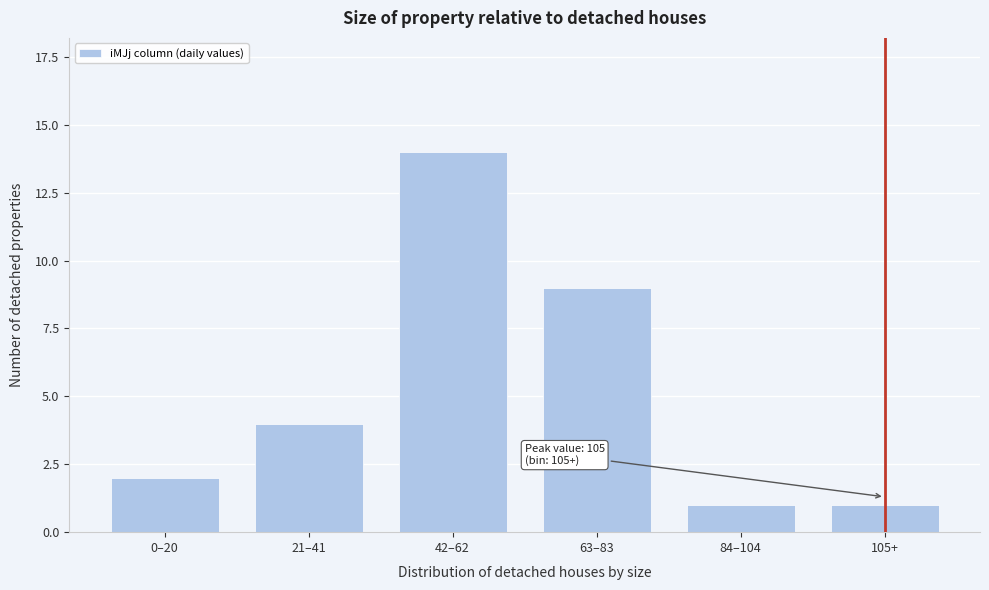

Reading right to left, transcribe all the data shown in this chart.

105+=1	84–104=1	63–83=9	42–62=14	21–41=4	0–20=2